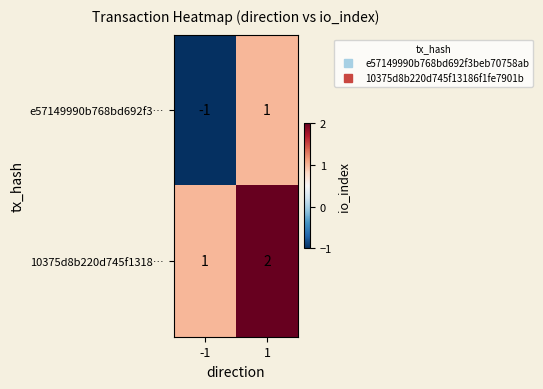

Reading left to right, extract all data points from this chart.

e57149990b768bd692f3…: -1	1
10375d8b220d745f1318…: 1	2